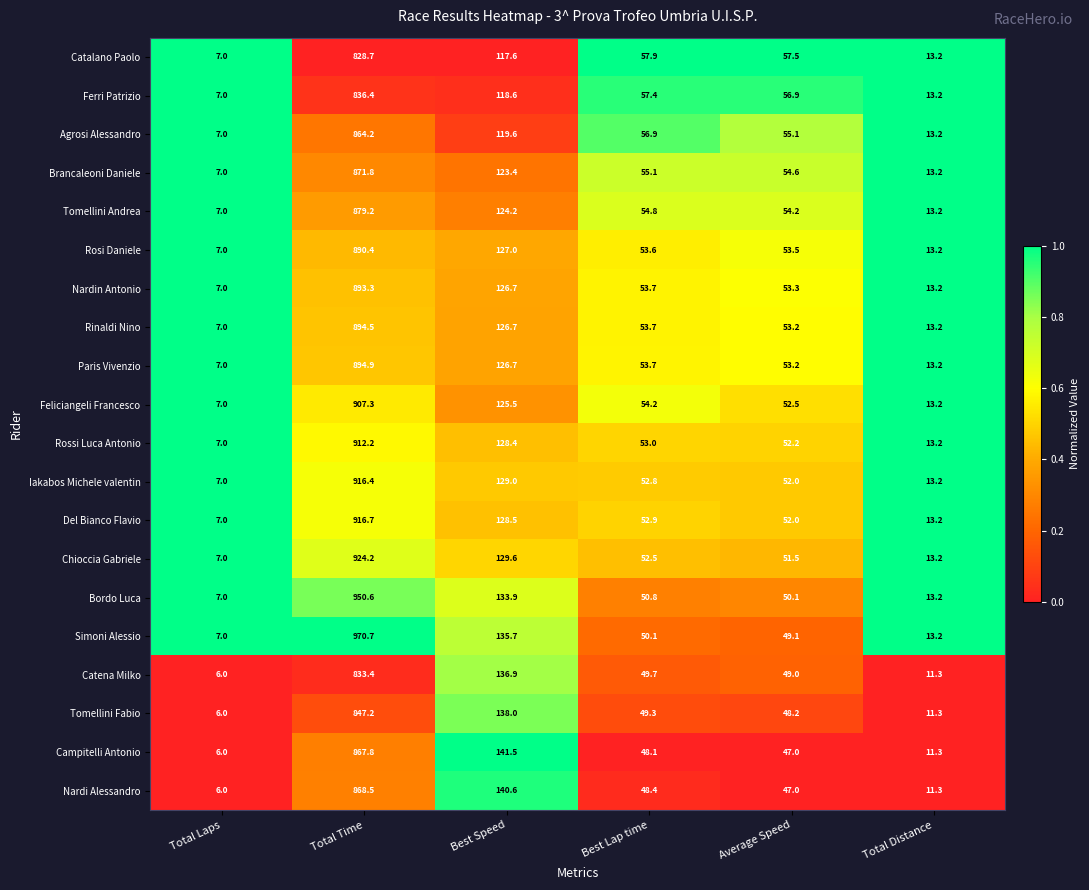

Where does the Catena Milko series first go above 49?

Total Time